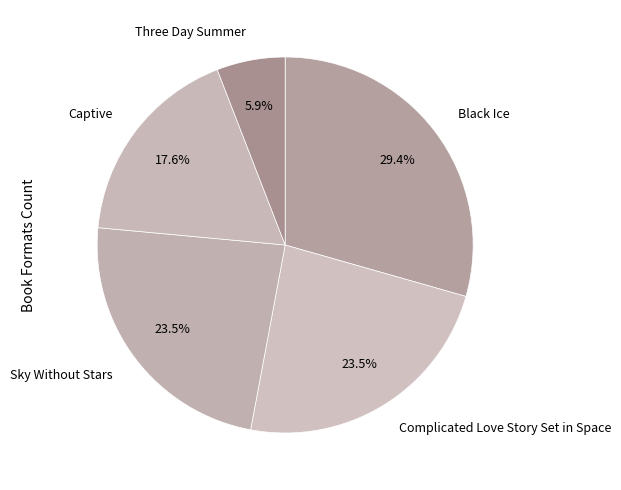

Does Sky Without Stars represent more than half of the total?

No